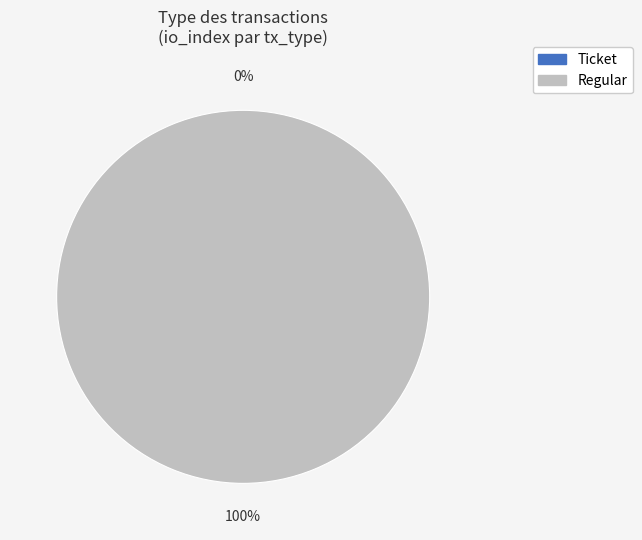

Which slice represents more than half of the pie?

Regular